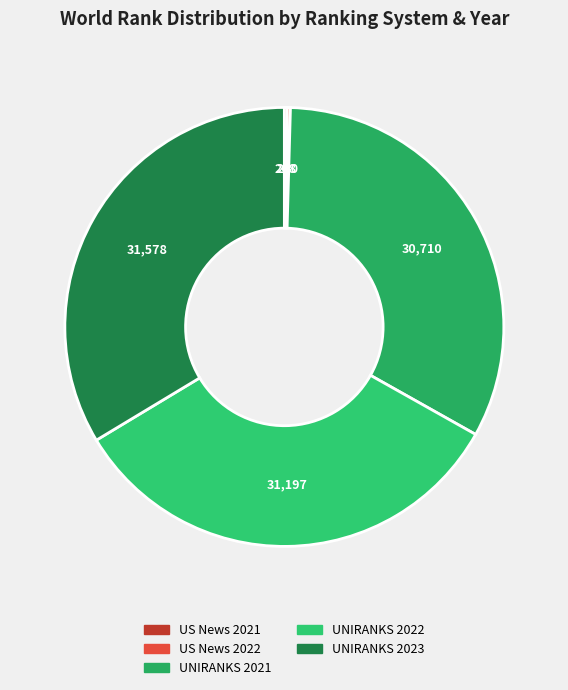

Which slice is the largest?

UNIRANKS 2023